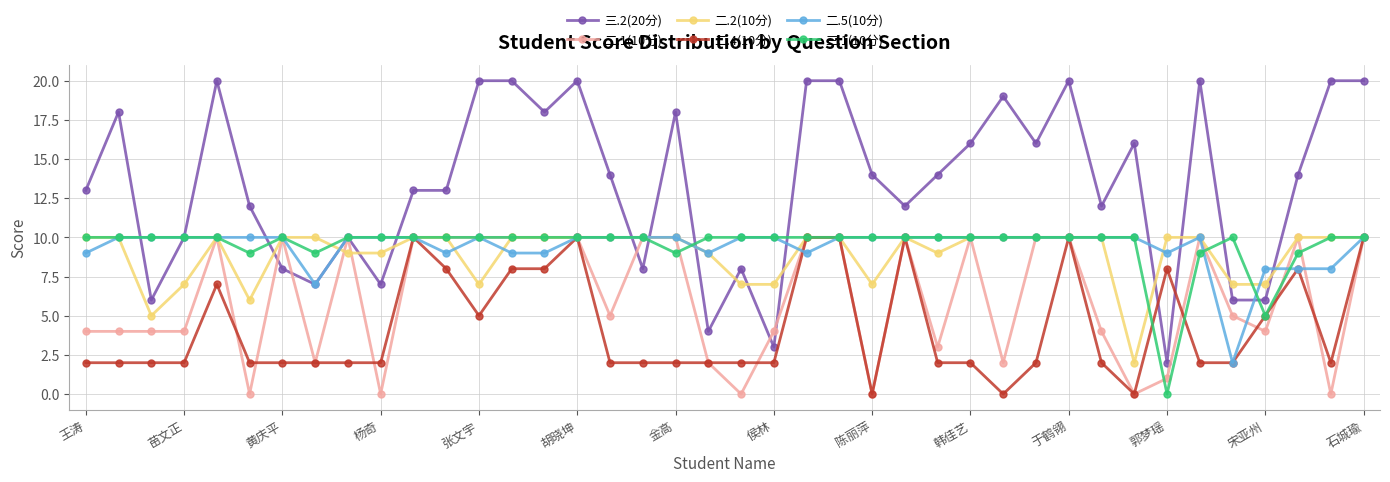

Which series has the largest total across all categories?

三.2(20分)